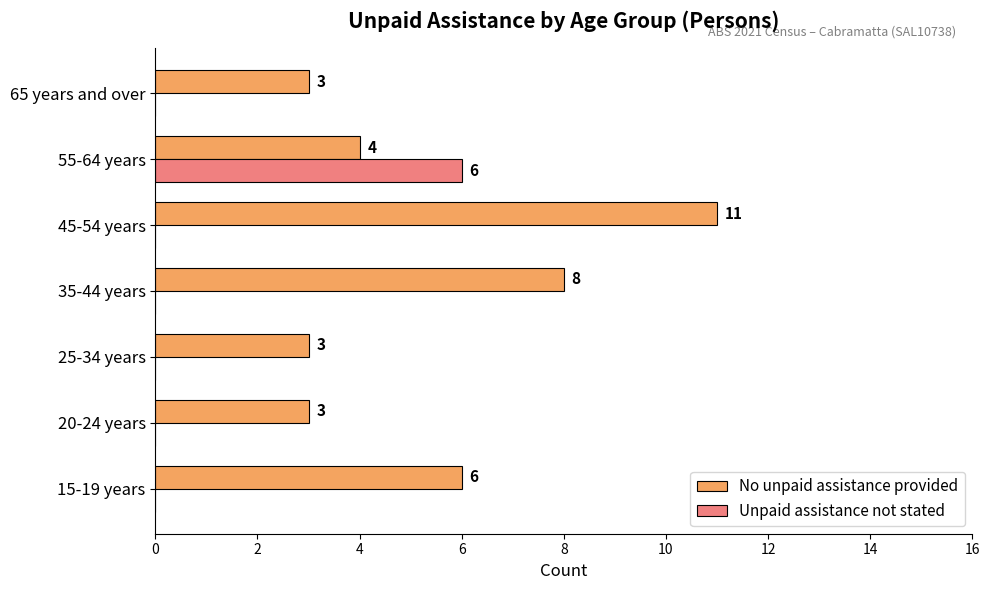

What is the highest value of the Unpaid assistance not stated series?

6